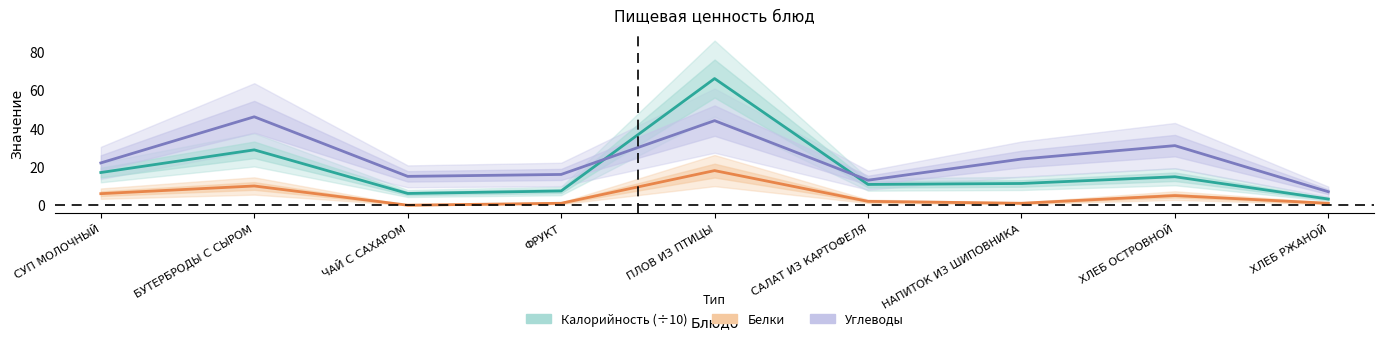

What is the label of the 9th point from the left?

ХЛЕБ РЖАНОЙ